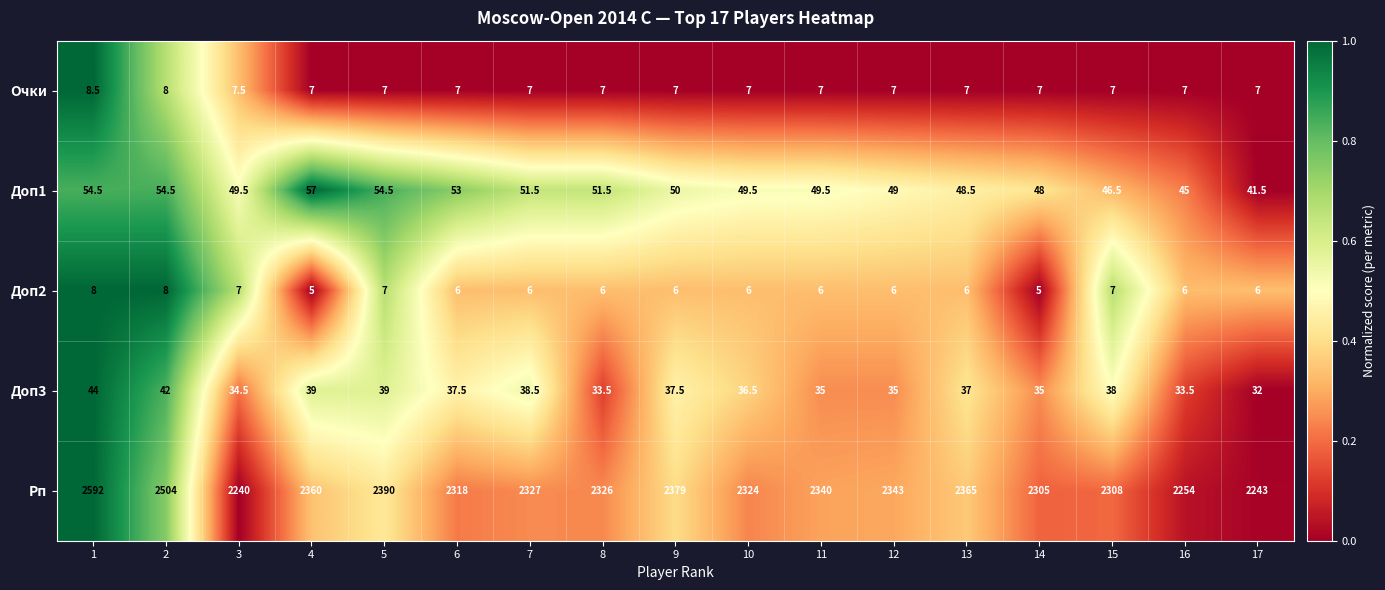

At 4, list the series in order from smallest to largest.

Доп2, Очки, Доп3, Доп1, Рп